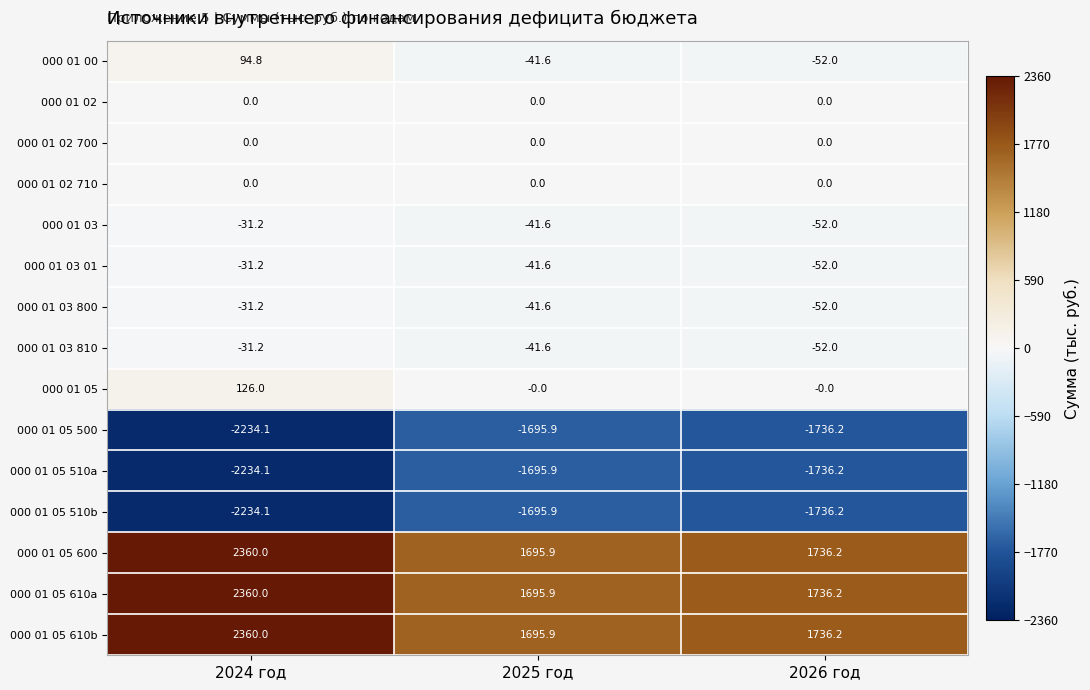

Rank the categories by 000 01 05 500 value from highest to lowest.

2025 год, 2026 год, 2024 год